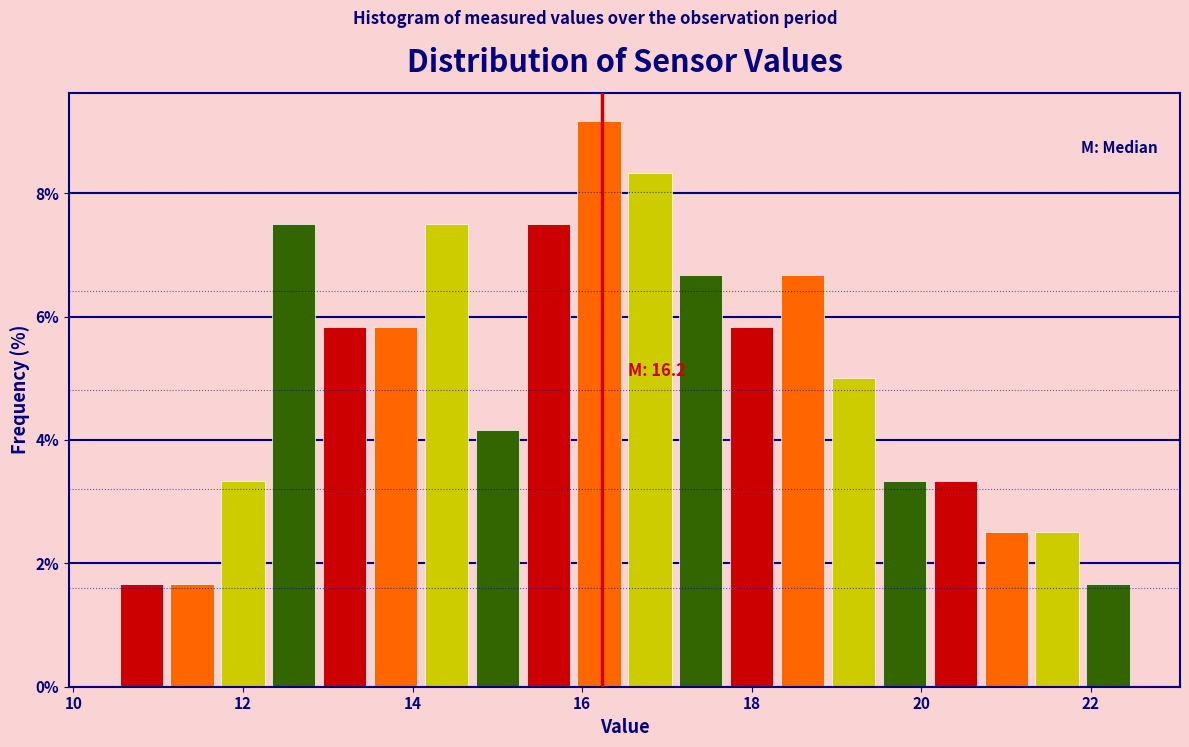

Read against the x-axis, roughly where is the centre of the tallest bar?

16.2